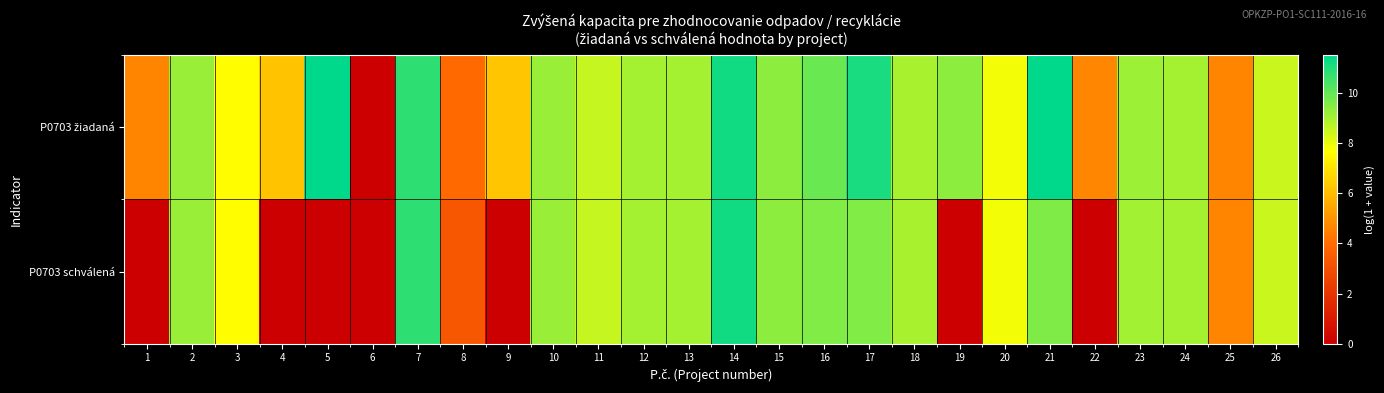

At which category does the chart reach its minimum across all series?

6